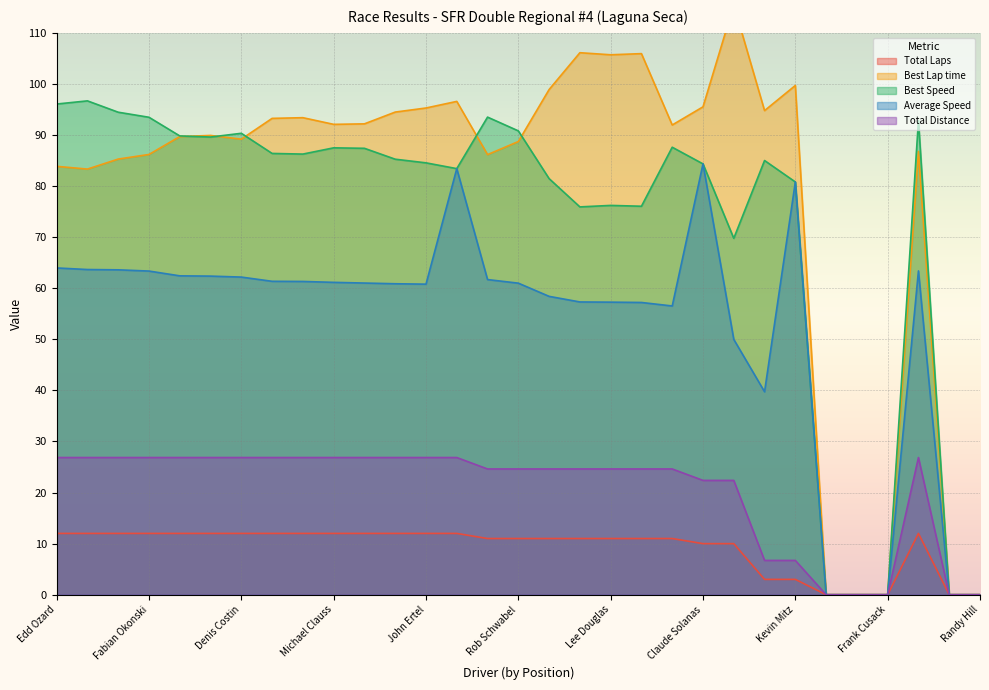

True or false: Best Lap time has more than 2 points higher than both neighbors.

True